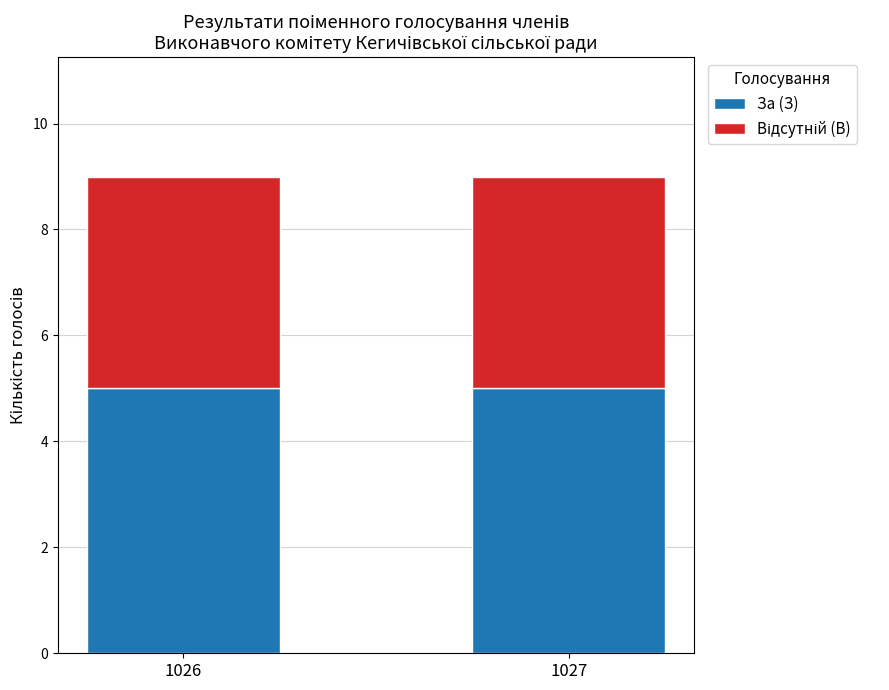

Reading right to left, transcribe the values for За (З).

1027=5	1026=5